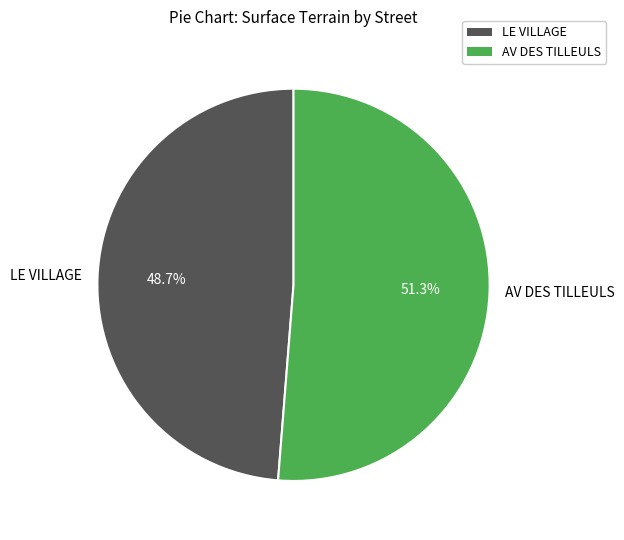

What is the ratio of the value at AV DES TILLEULS to the value at LE VILLAGE?

1.1